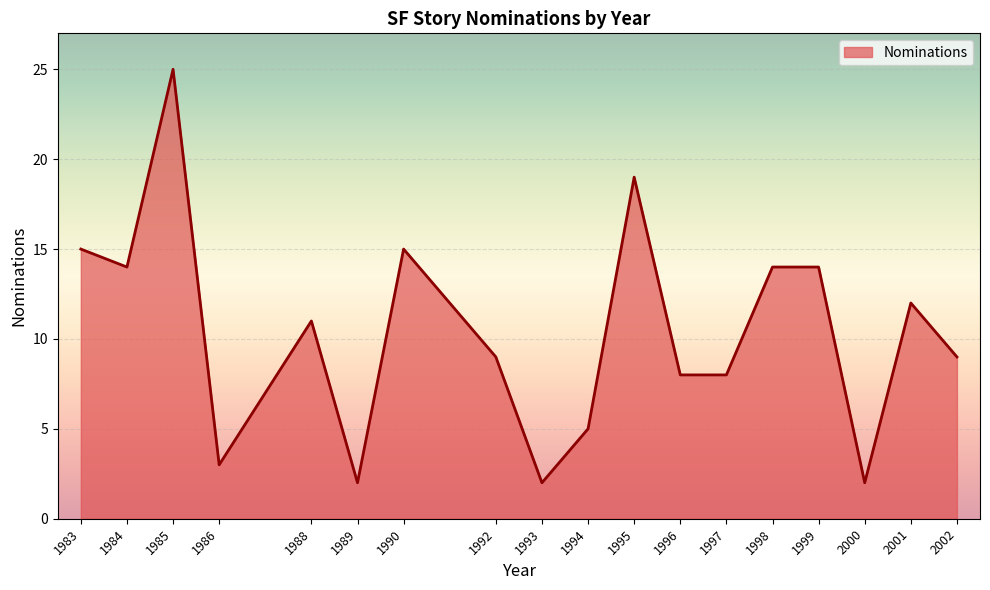

What is the difference between the values at 1990 and 1992?

6